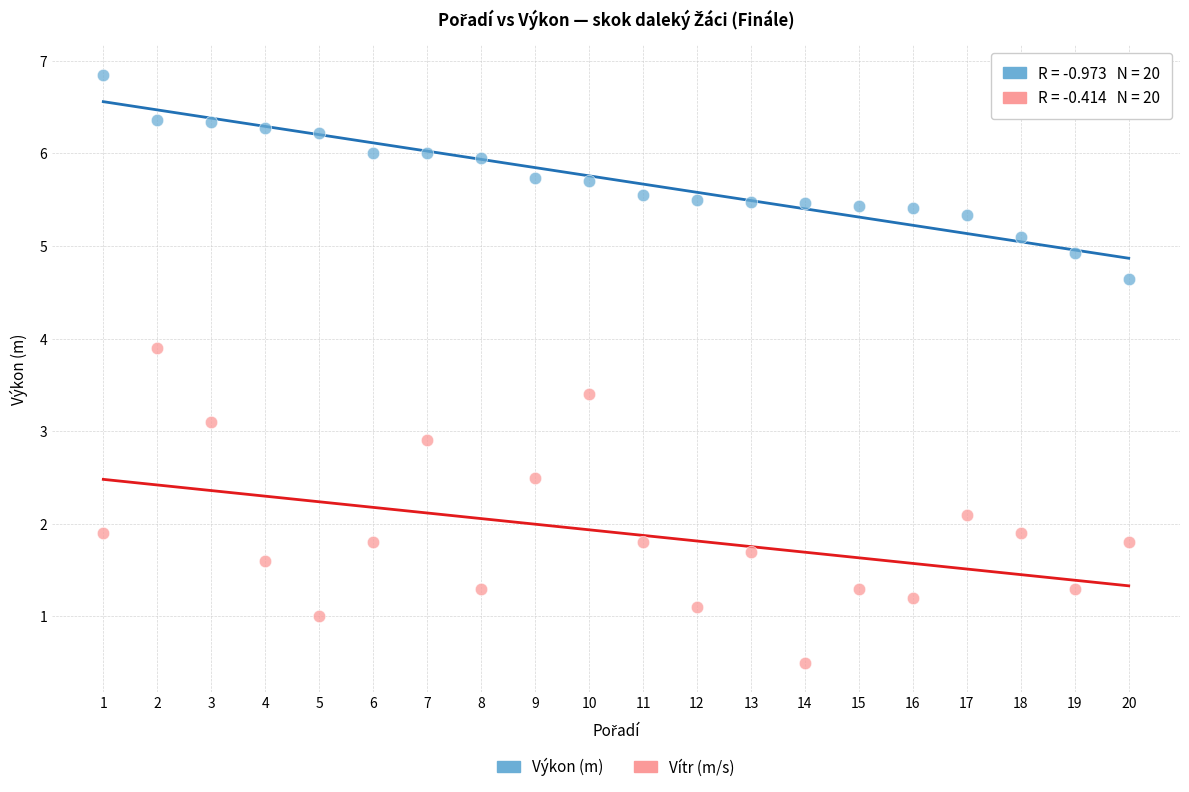

Across all data points, what is the range of X values (max minus min)?

19.0